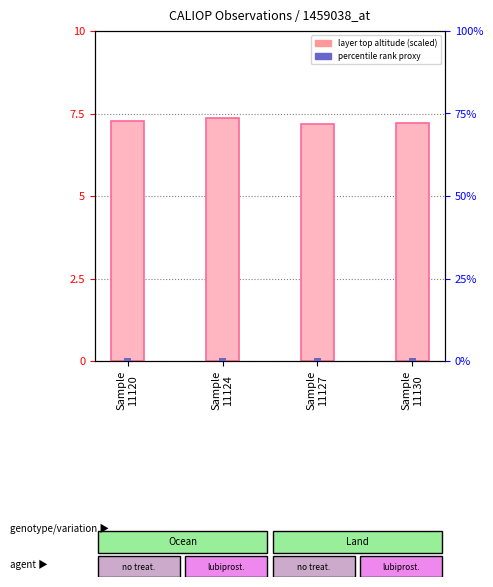

Reading left to right, what are all the values shown in this chart?

layer top altitude (scaled): Sample
11120=7.3	Sample
11124=7.4	Sample
11127=7.2	Sample
11130=7.2
percentile rank (proxy): Sample
11120=1.0	Sample
11124=1.0	Sample
11127=1.0	Sample
11130=1.0